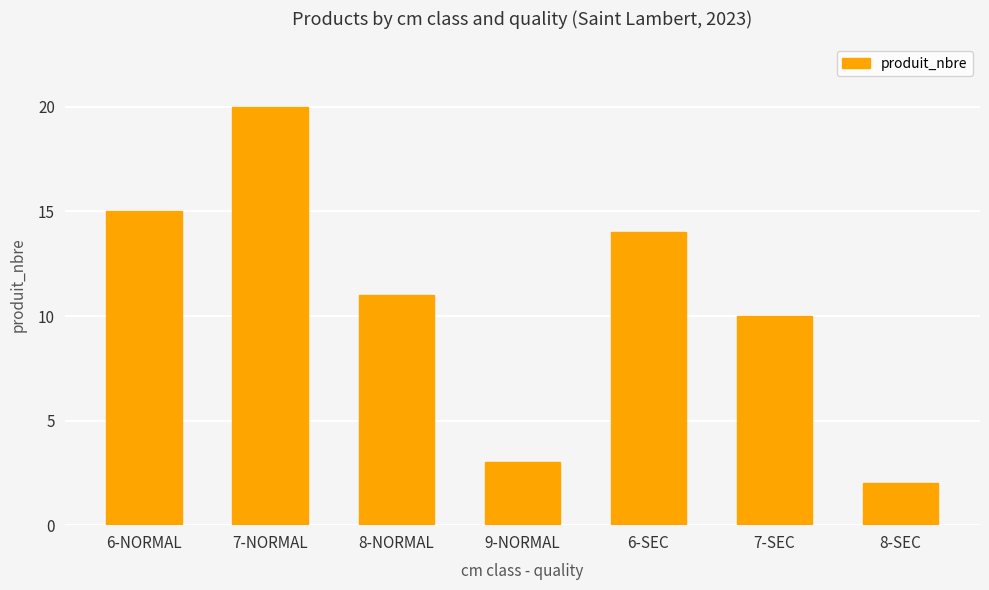

Rank the categories by value from lowest to highest.

8-SEC, 9-NORMAL, 7-SEC, 8-NORMAL, 6-SEC, 6-NORMAL, 7-NORMAL